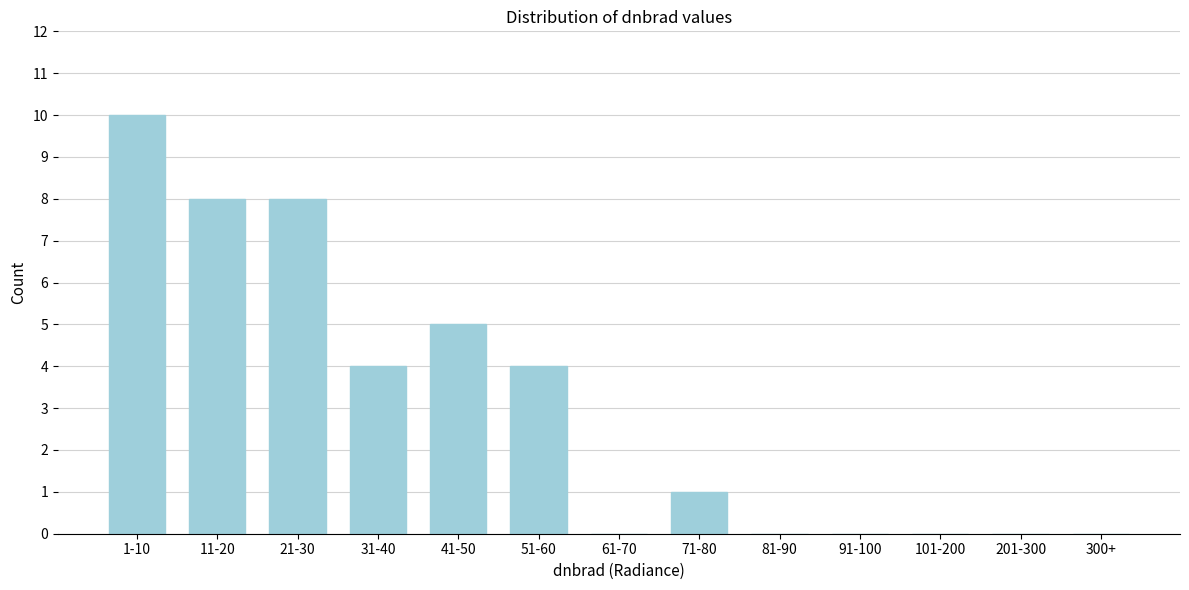

Reading left to right, what are all the values shown in this chart?

1-10=10	11-20=8	21-30=8	31-40=4	41-50=5	51-60=4	61-70=0	71-80=1	81-90=0	91-100=0	101-200=0	201-300=0	300+=0